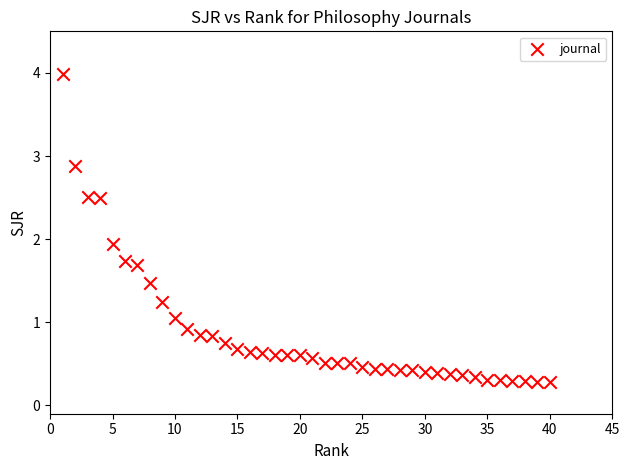

What Y value in the scatter plot is closest to 2?

1.9